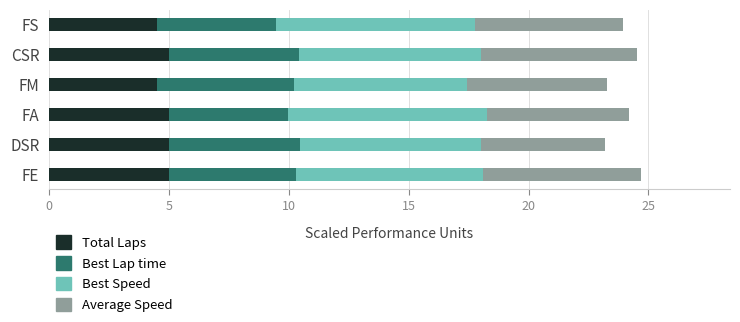

How many data points does each series have?

6